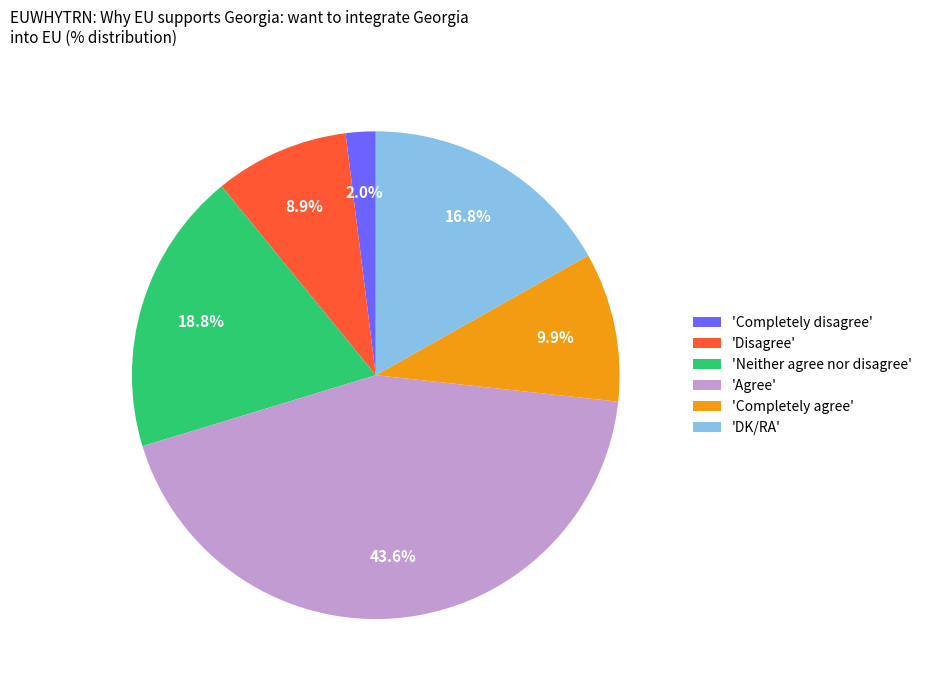

Which has a higher value, 'Agree' or 'Neither agree nor disagree'?

'Agree'